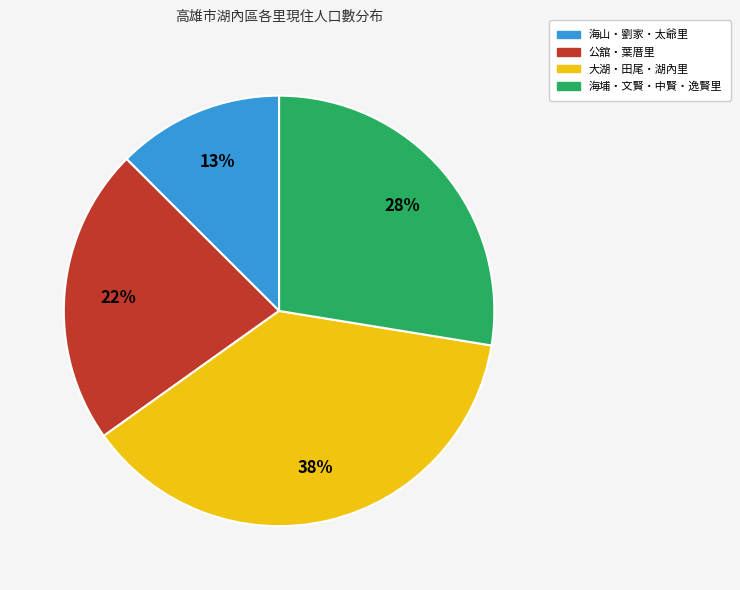

Do 海山・劉家・太爺里 and 公舘・葉厝里 together represent more than half of the pie?

No